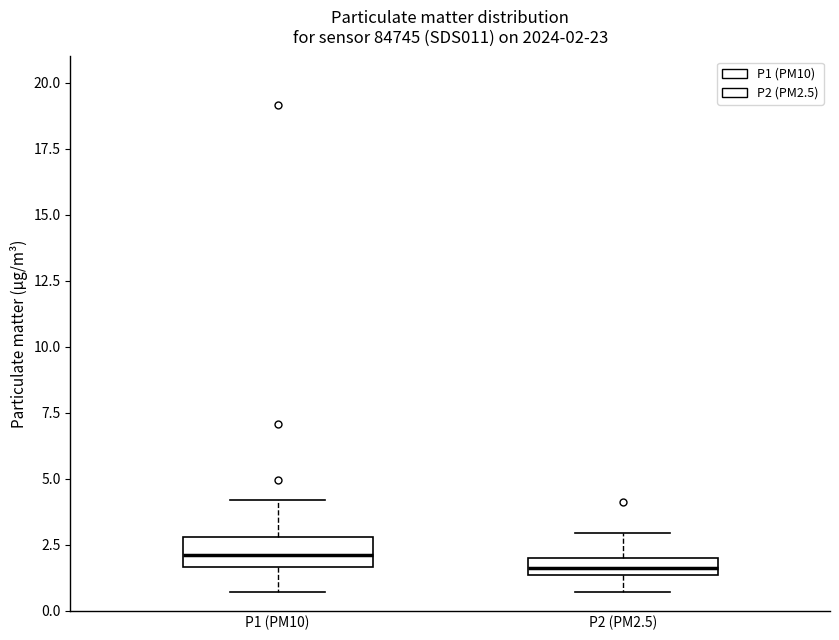

Which box has the lowest median line?

P2 (PM2.5)